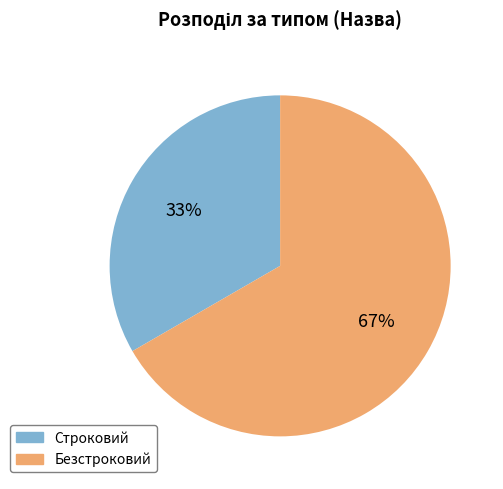

What is the largest slice in the pie chart?

Безстроковий